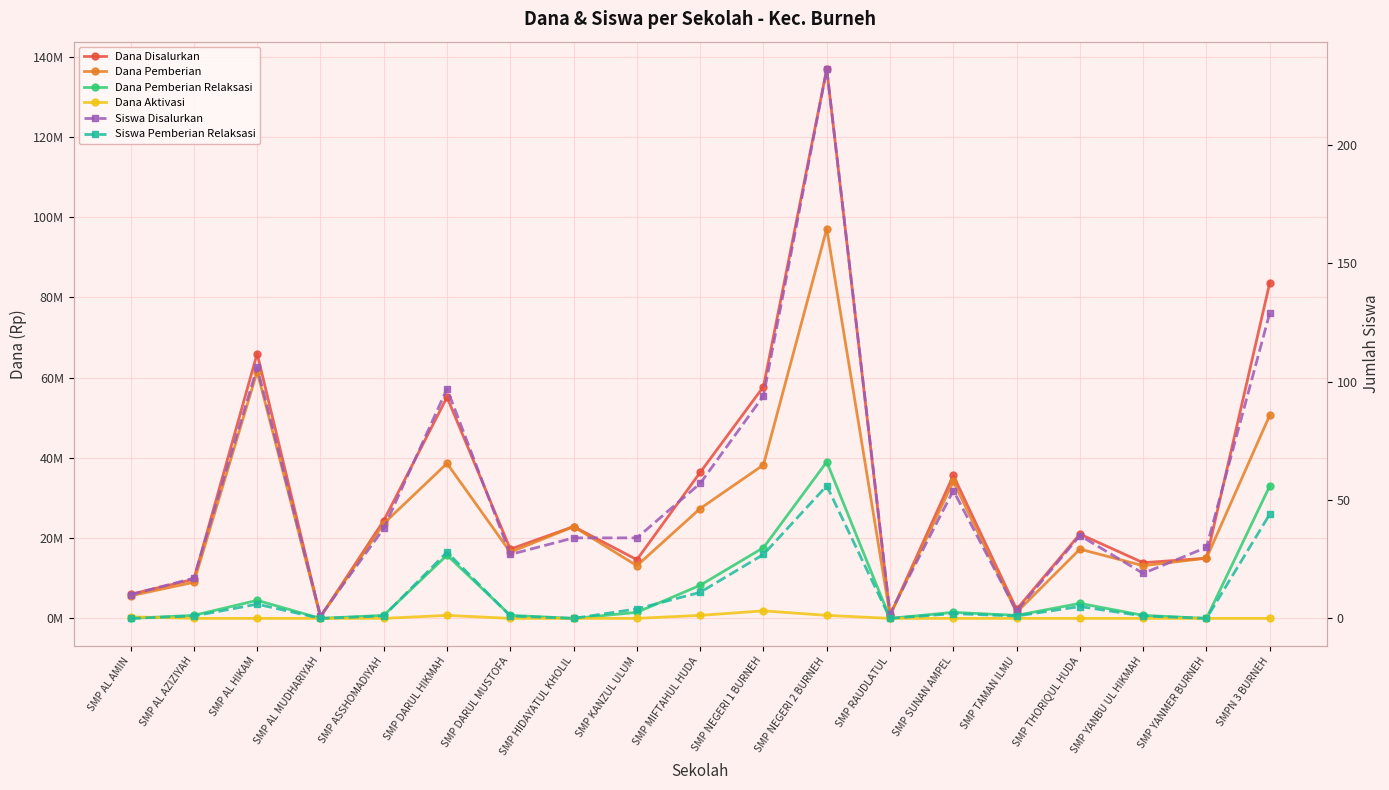

What is the maximum value shown in the chart?

136875000